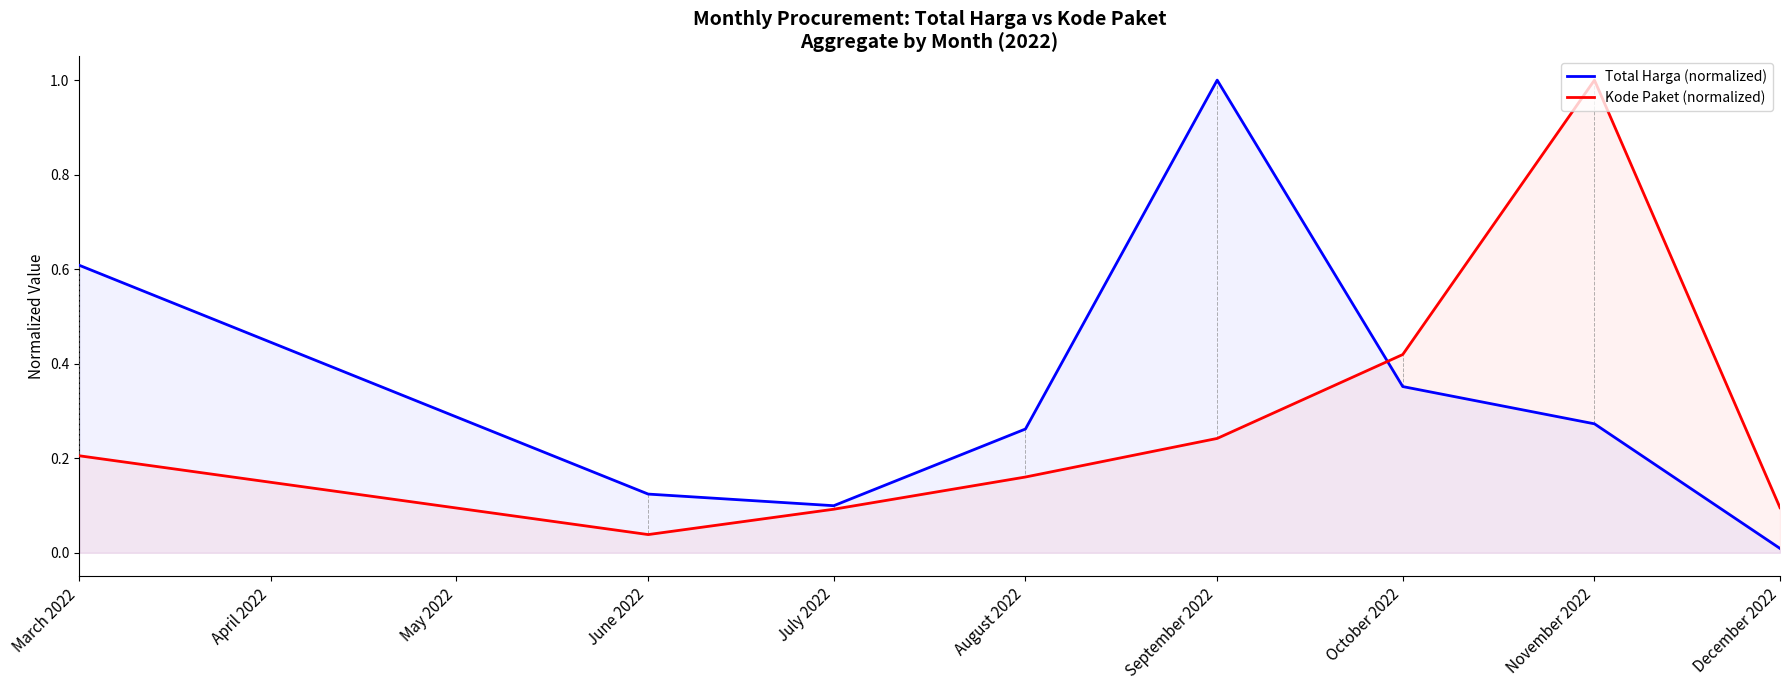

True or false: Total Harga (normalized) and Kode Paket (normalized) intersect in this chart.

True